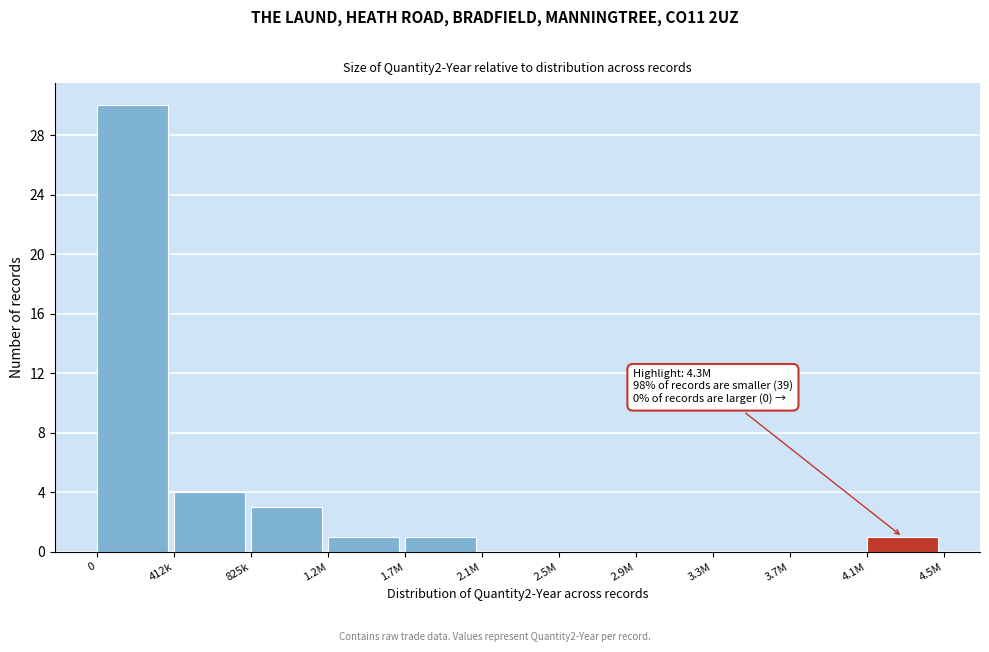

Reading left to right, list all the values displayed in this chart.

0=30	412k=4	825k=3	1.2M=1	1.7M=1	2.1M=0	2.5M=0	2.9M=0	3.3M=0	3.7M=0	4.1M=1